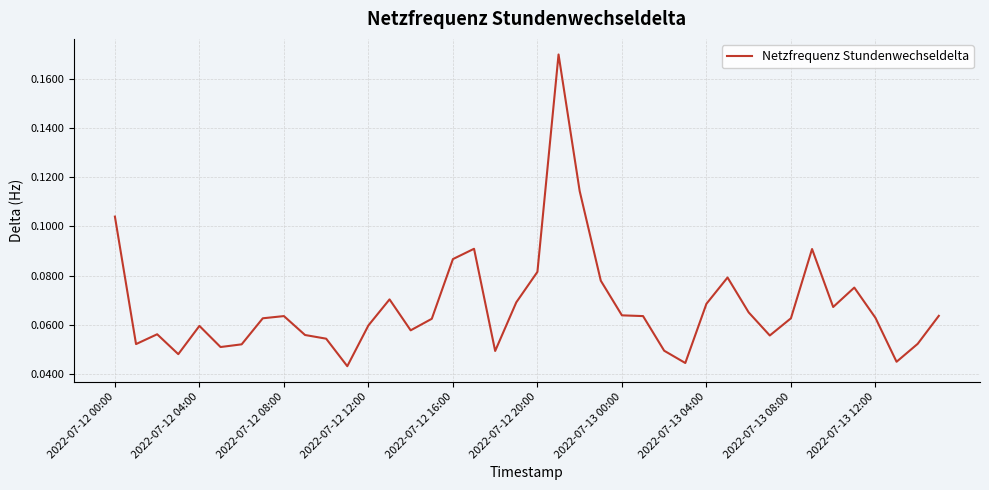

Which has a higher value, 2022-07-12 08:00 or 2022-07-12 12:00?

2022-07-12 08:00